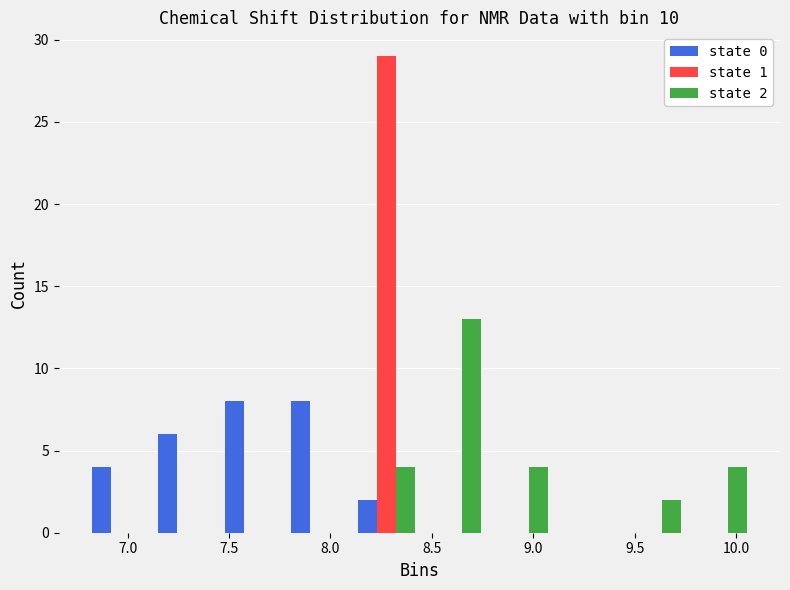

In the state 1 series, which range on the x-axis has the tallest bar?

8.10 to 8.45